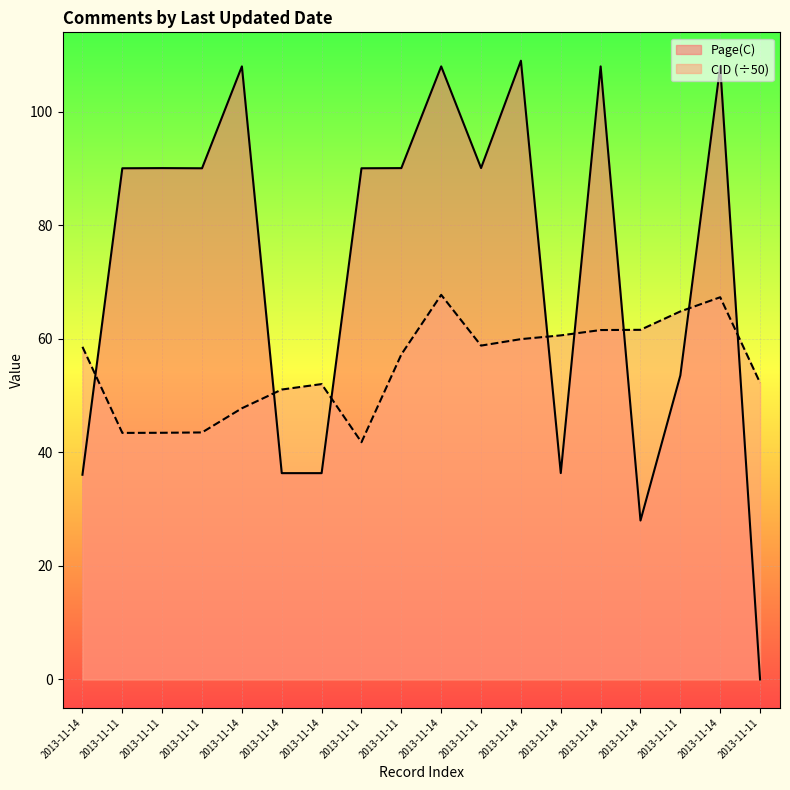

What is the total value across all series at 2013-11-11?

133.5